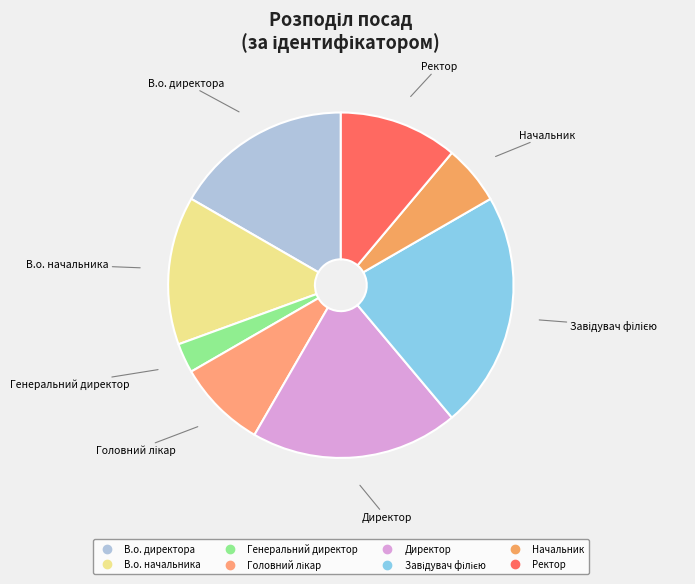

Approximately how many times larger is the value at Начальник compared to Директор?

0.3